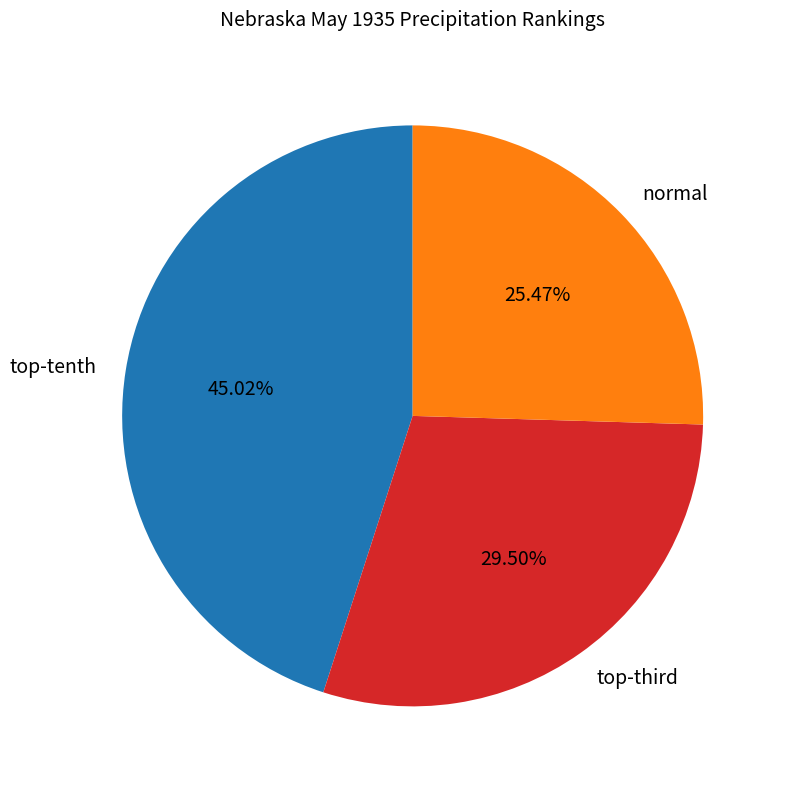

Is there a majority slice in this chart?

No